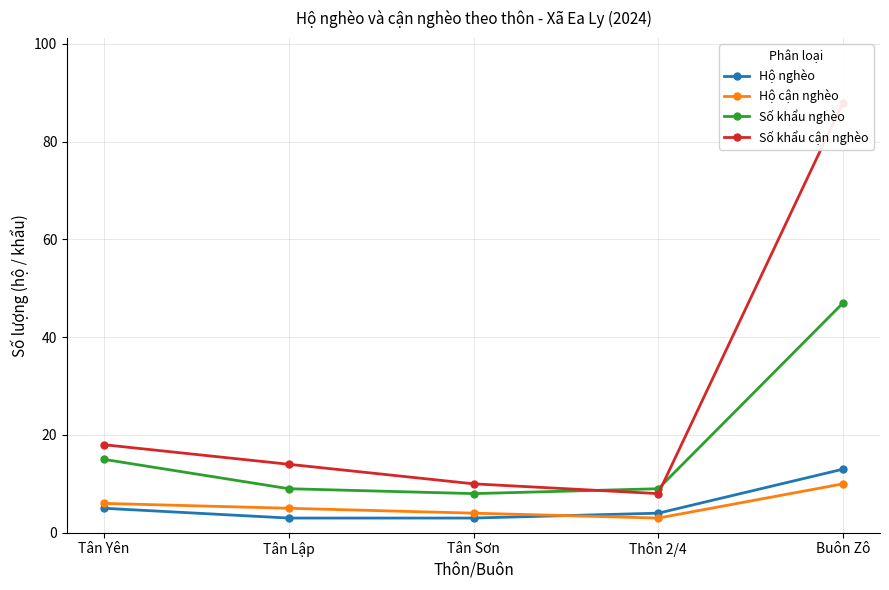

Which series ends up on top after the final intersection of Số khẩu cận nghèo and Số khẩu nghèo?

Số khẩu cận nghèo